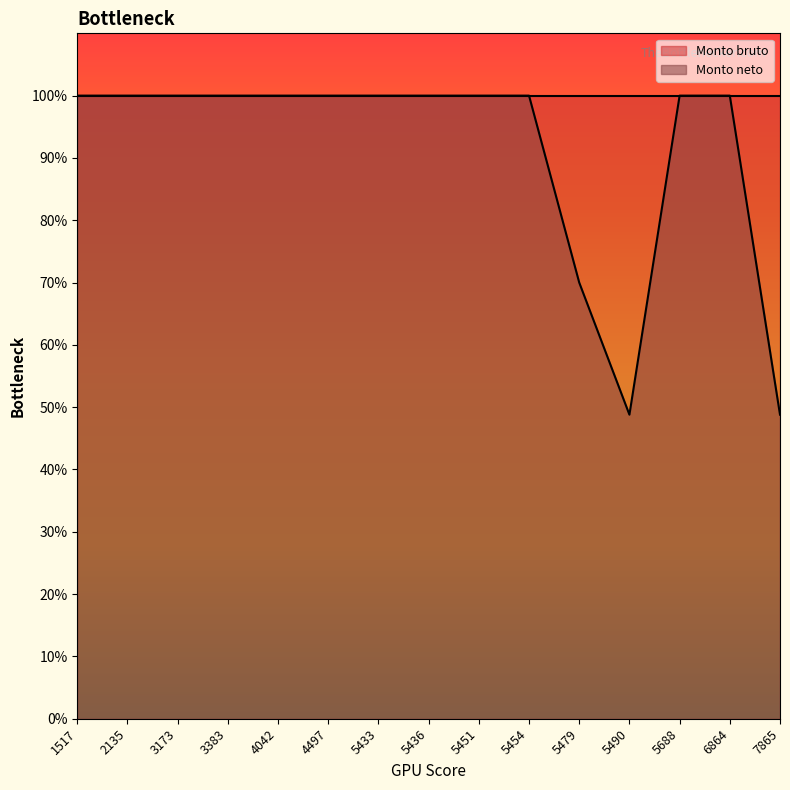

Is it true that the value at 2135 is 1000?

True